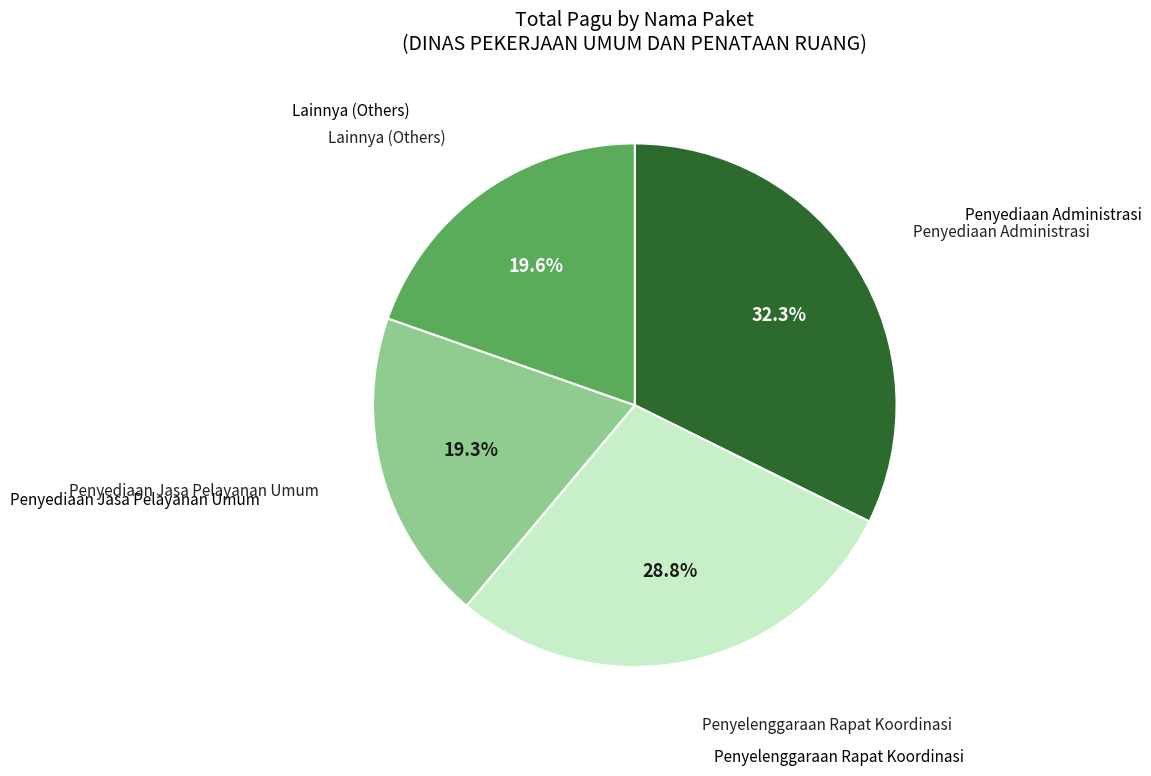

Does any single category account for the majority?

No